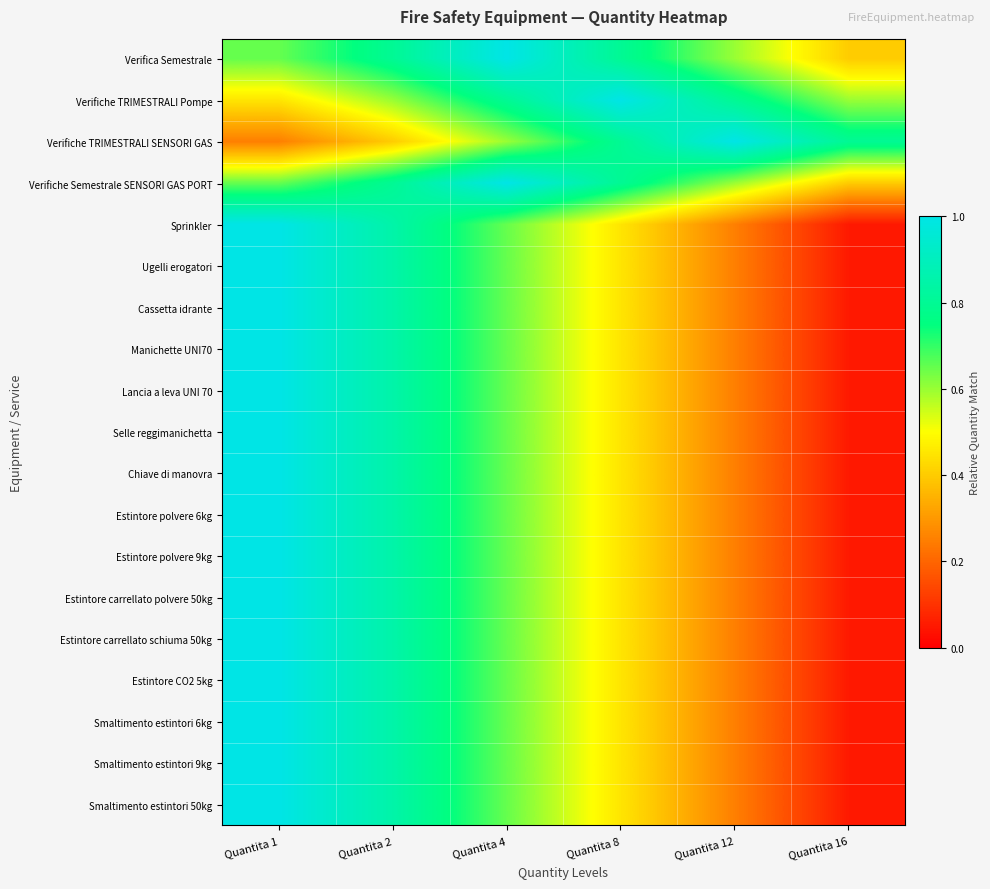

At which category is the sum across all series the highest?

Quantita 1